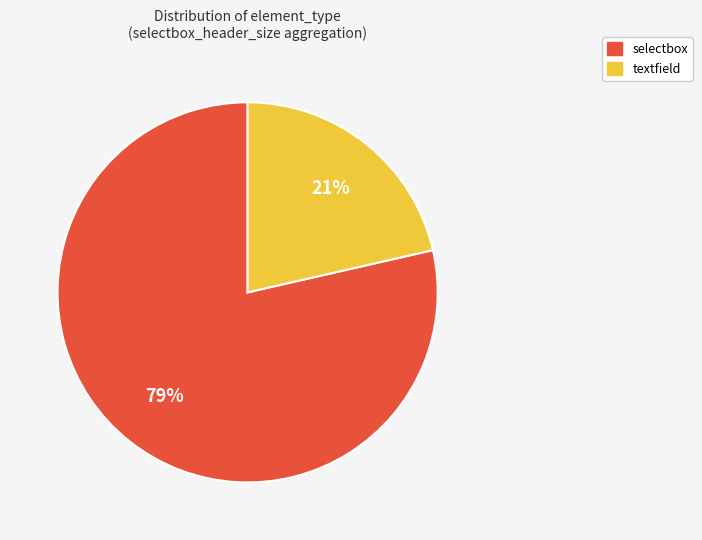

Combined, do textfield and selectbox account for over 50%?

Yes